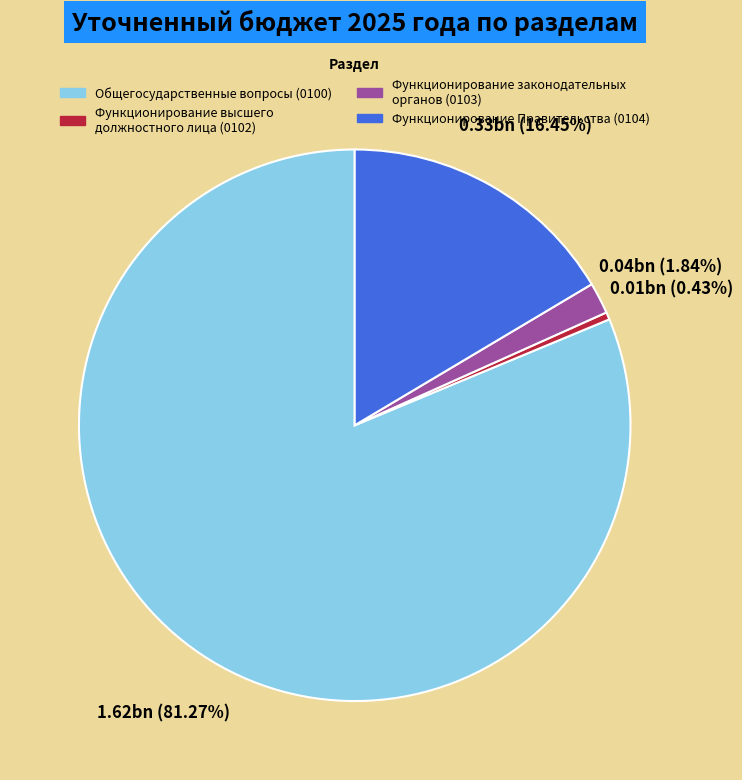

Does any single category account for the majority?

Yes